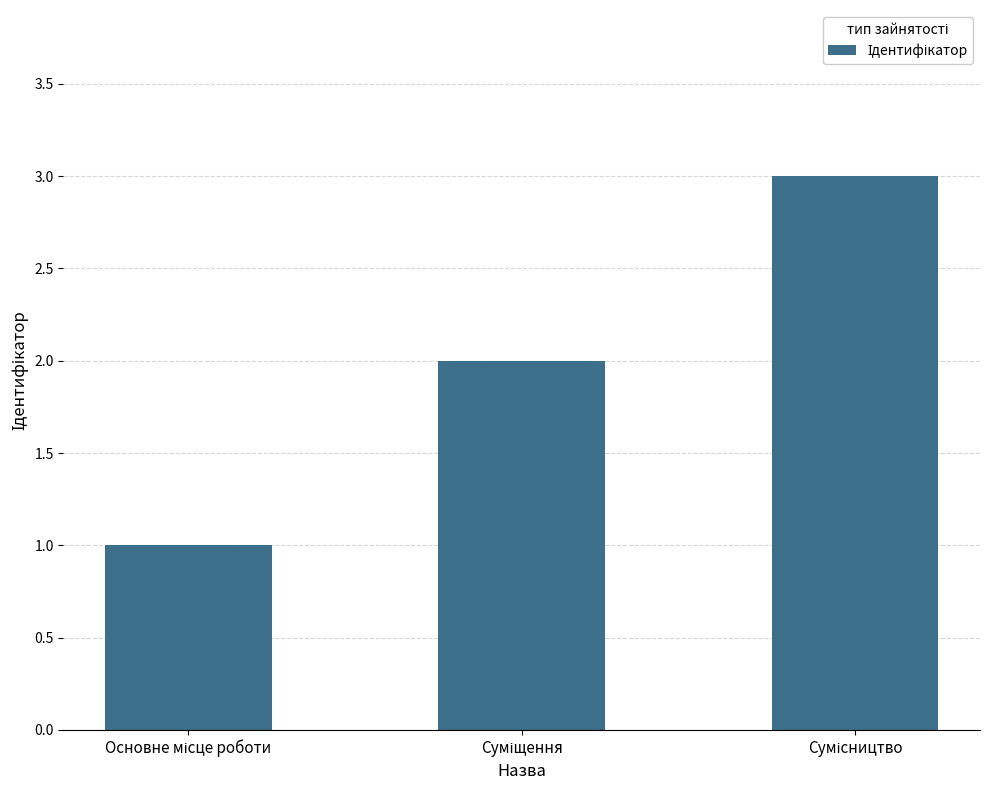

What is the greatest value displayed?

3